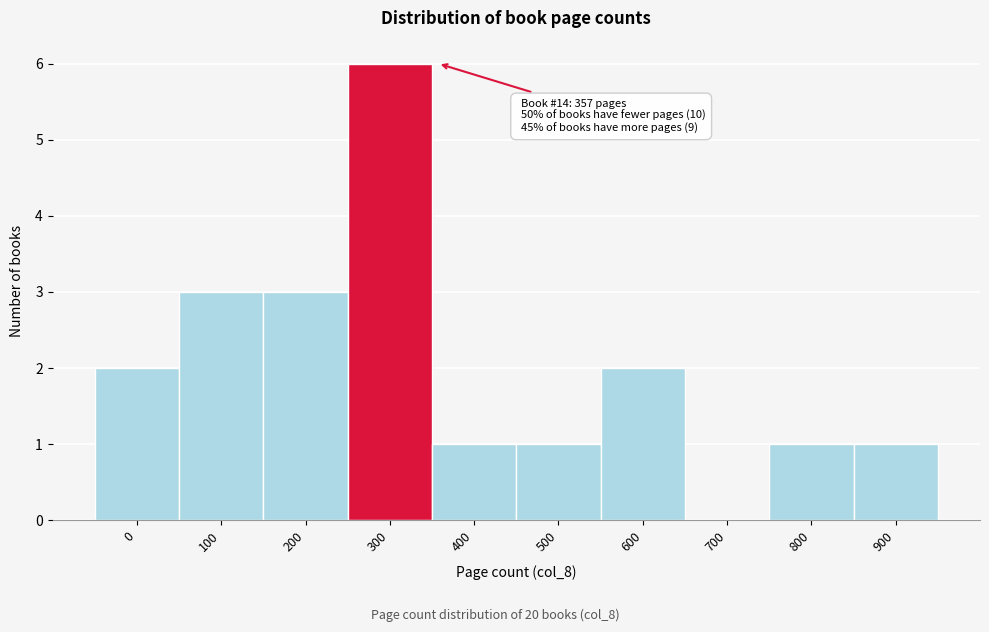

Reading left to right, what are all the values shown in this chart?

0=2	100=3	200=3	300=6	400=1	500=1	600=2	700=0	800=1	900=1